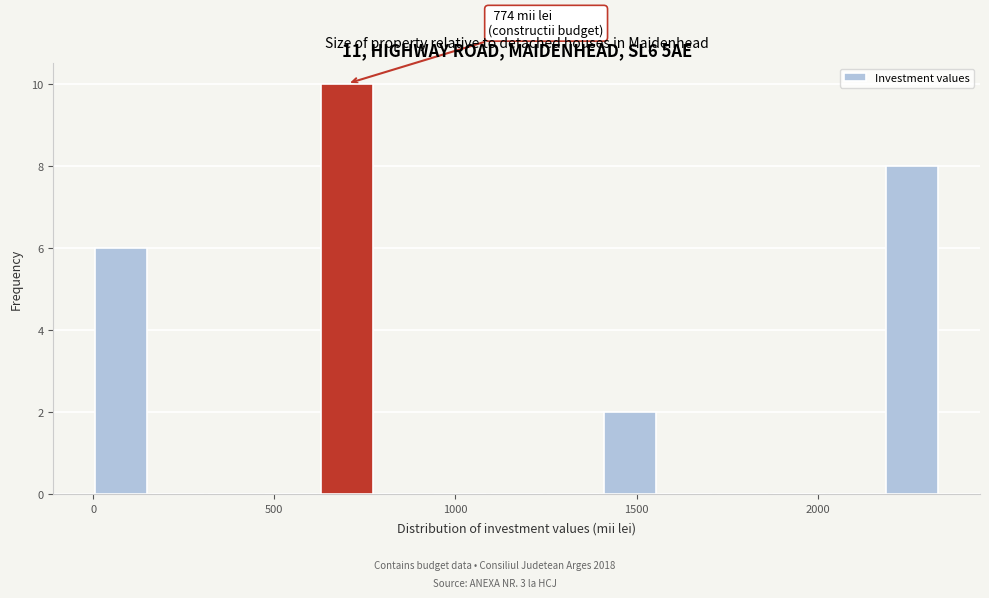

Around what value on the x-axis is the tallest bar? Give the approximate position of its centre, as read against the axis.

700